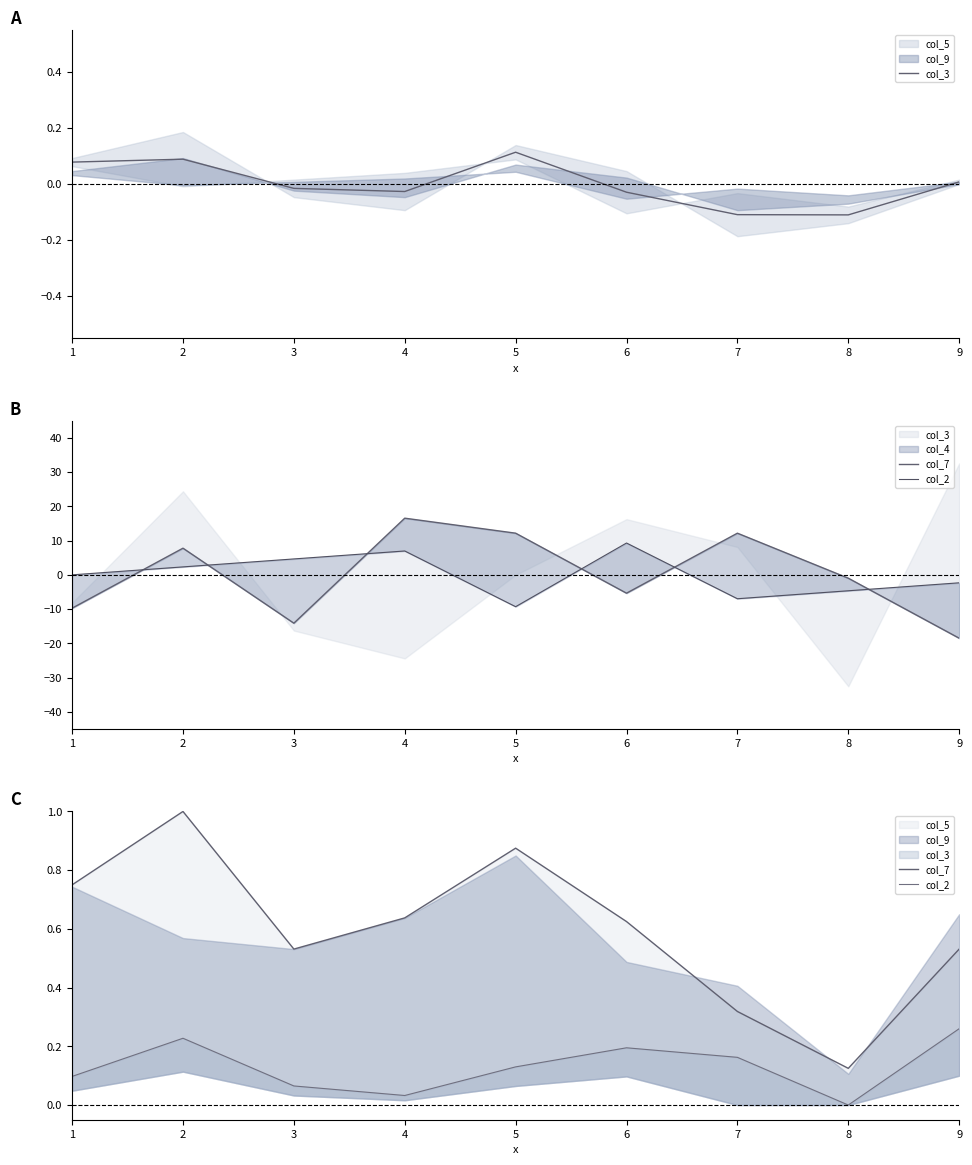

How many interior local peaks does the col_3 series have?

2